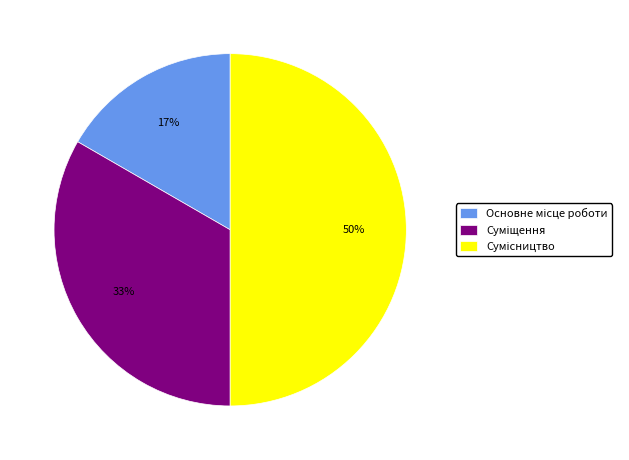

How many segments does this pie chart have?

3